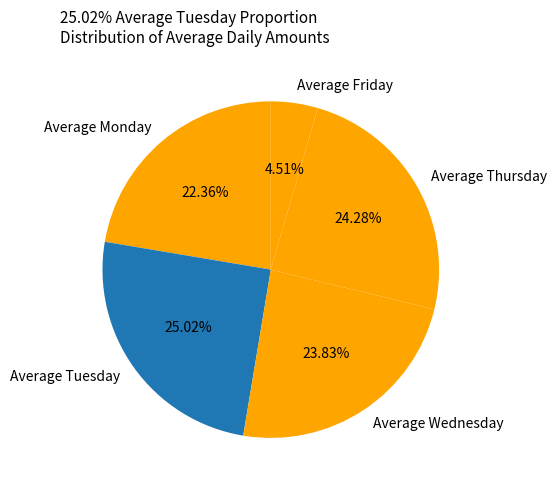

Is it true that Average Friday is 5% of the pie?

True